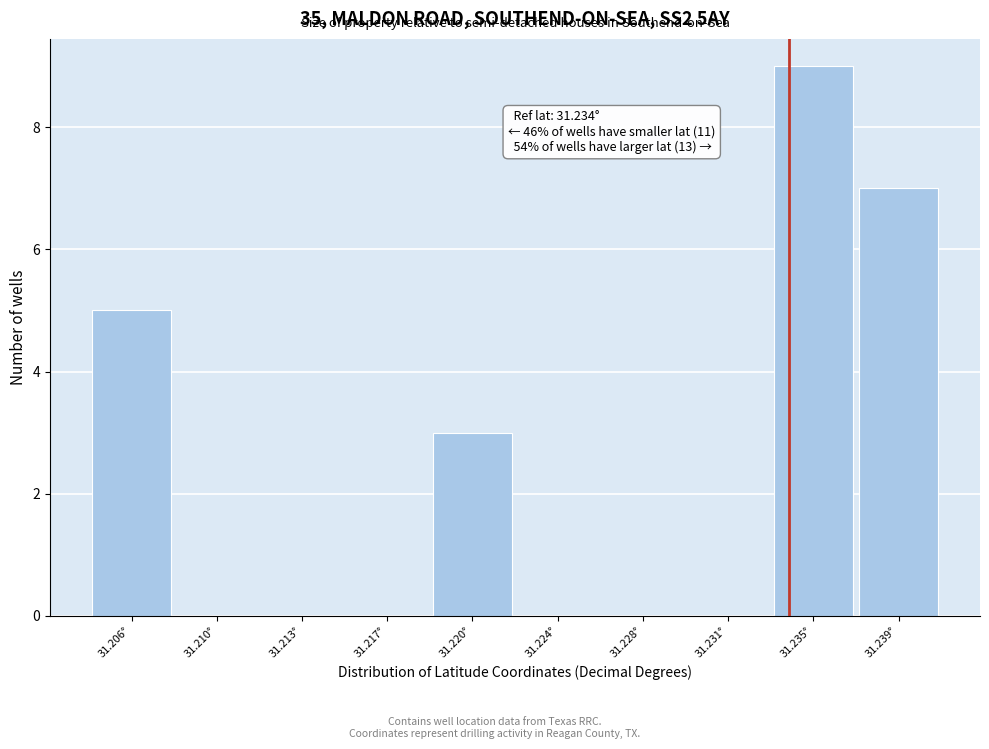

Reading right to left, extract all data points from this chart.

31.239°=7	31.235°=9	31.231°=0	31.228°=0	31.224°=0	31.220°=3	31.217°=0	31.213°=0	31.210°=0	31.206°=5